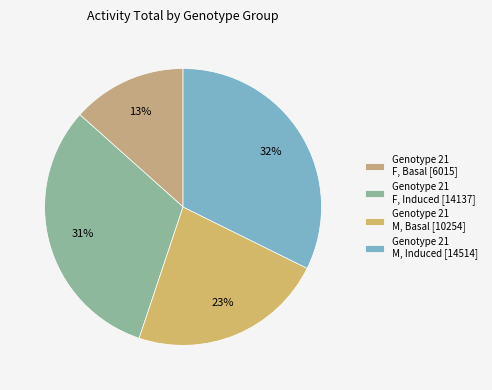

To the nearest percent, what is the difference between the largest and smallest slice percentages?

19%